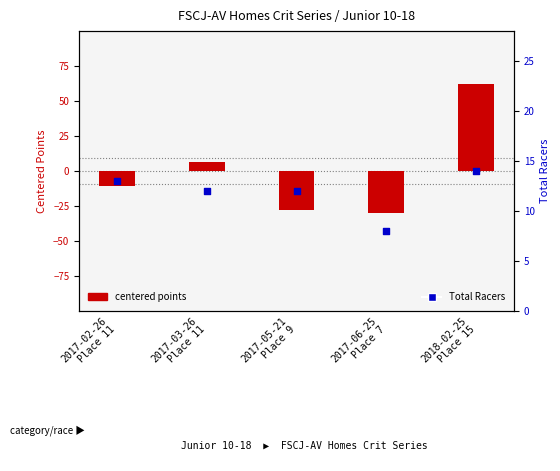

Which series reaches the minimum Y coordinate?

centered points